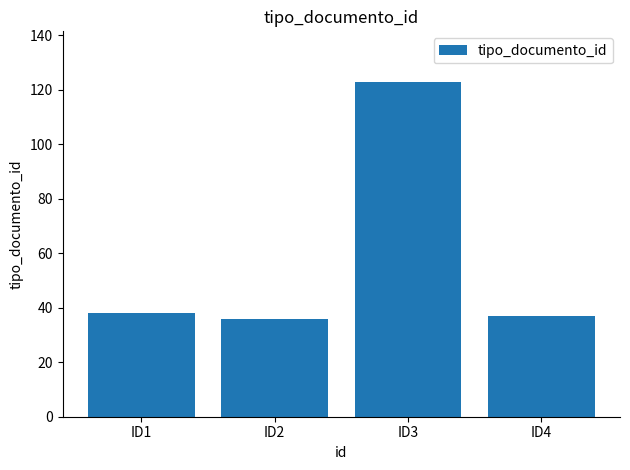

Count the number of categories in the chart.

4